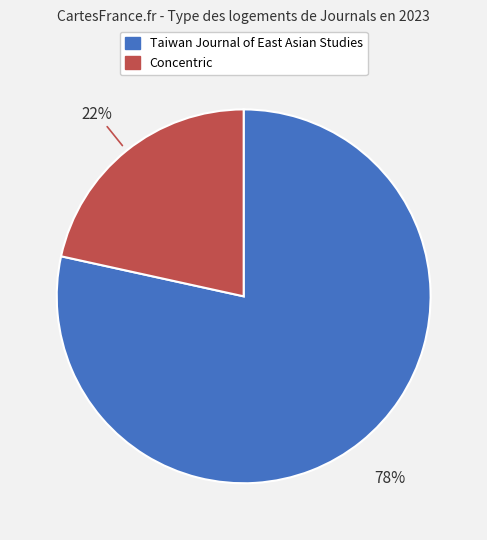

What is the smallest slice in the pie chart?

Concentric